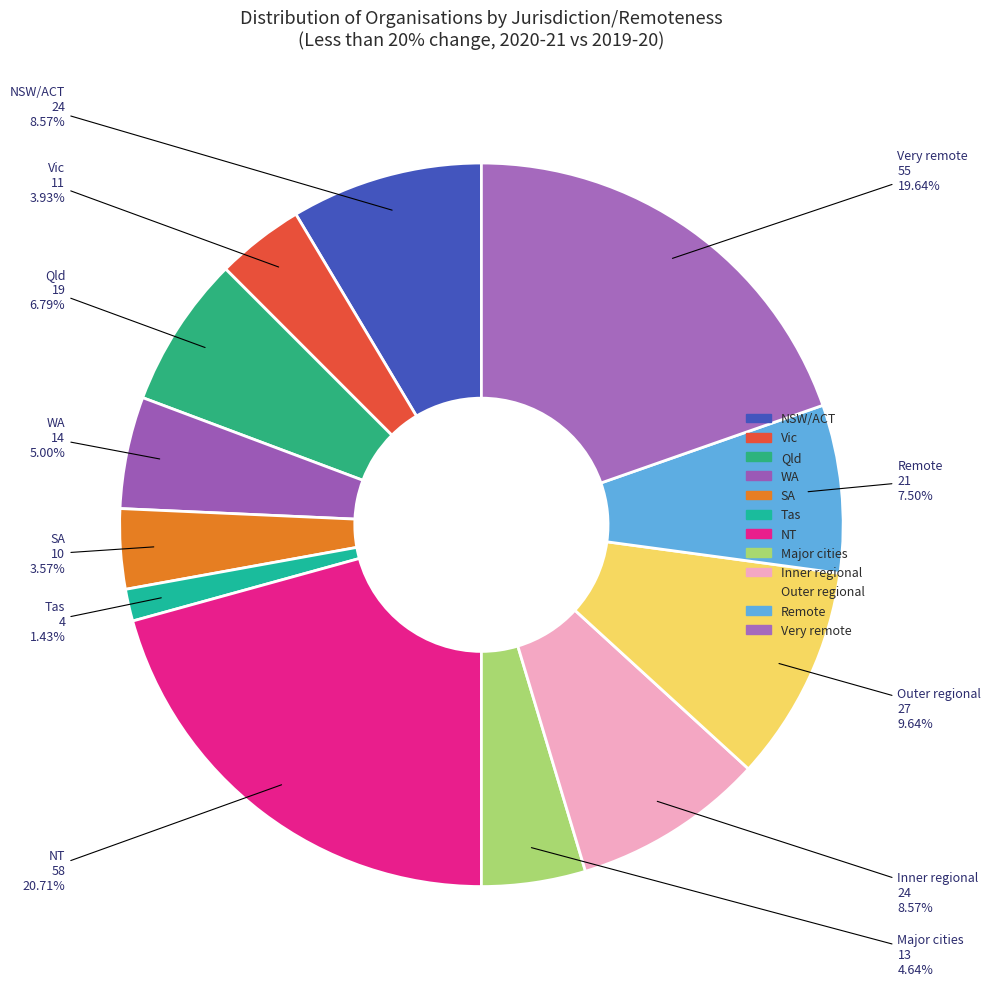

To the nearest percent, what is the average slice percentage?

8%